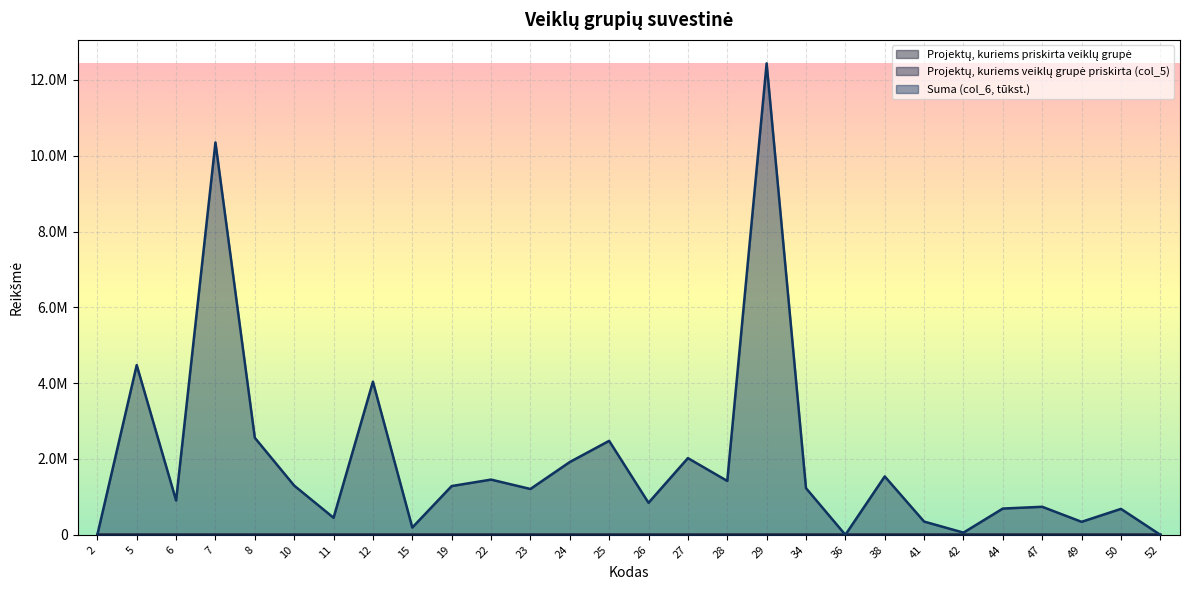

True or false: Suma (col_6, tūkst.) and Projektų, kuriems veiklų grupė priskirta (col_5) cross at least once.

False